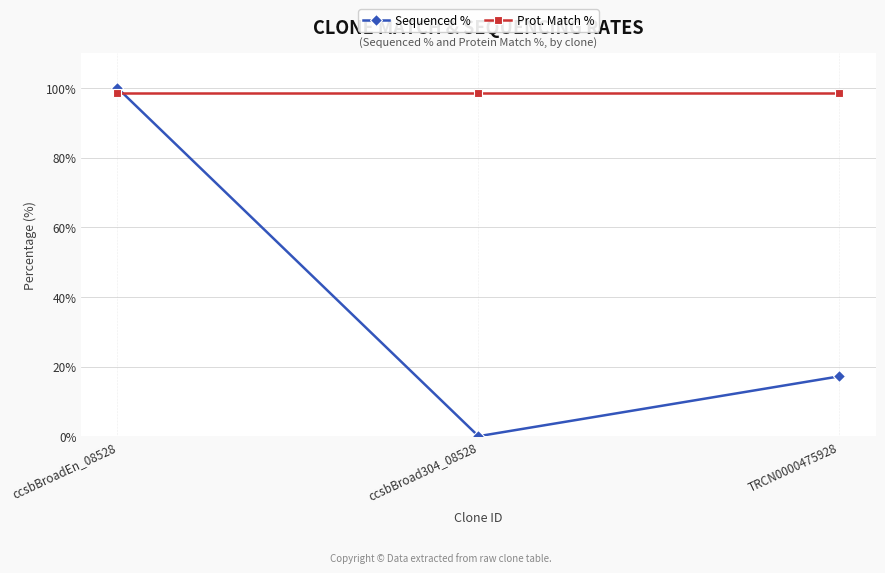

Is the value of Sequenced % at ccsbBroad304_08528 greater than the value of Prot. Match % at ccsbBroad304_08528?

No